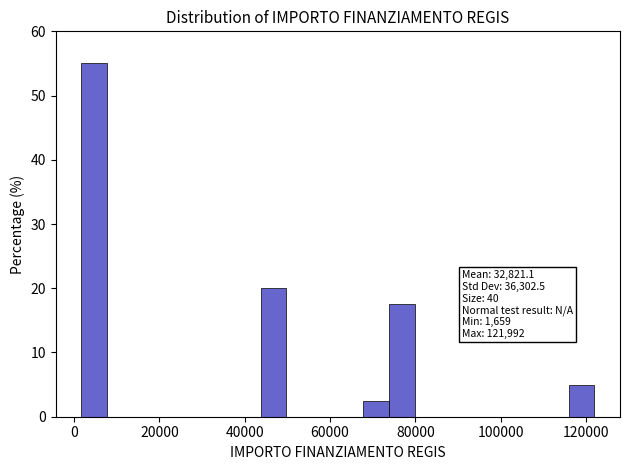

Read against the x-axis, roughly where is the centre of the tallest bar?

4000